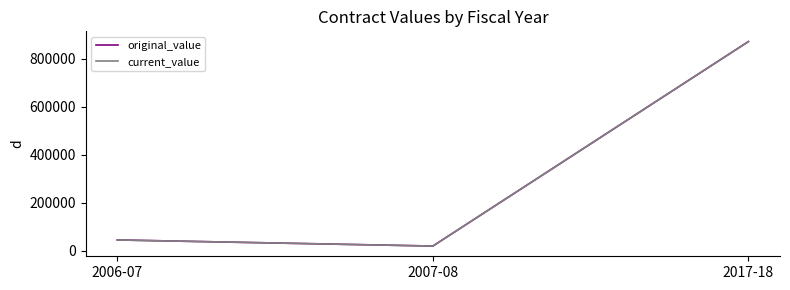

Is this an area chart (filled region under the line)?

No